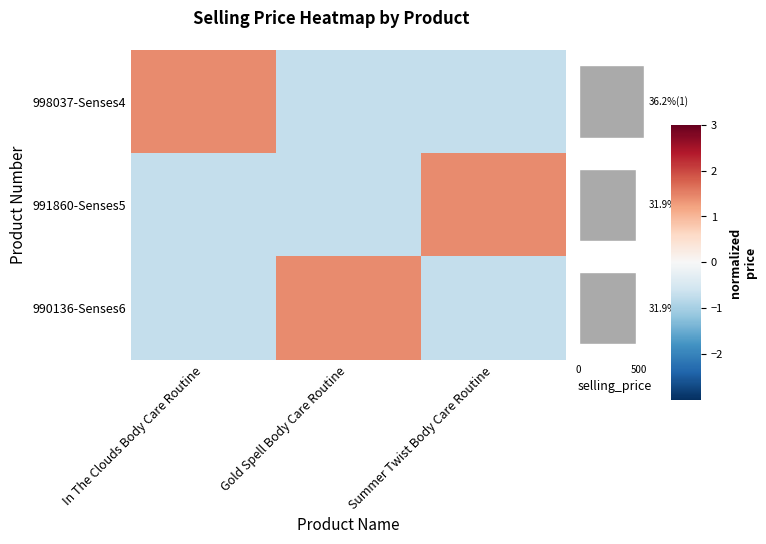

What is the maximum value for 998037-Senses4?

1.4